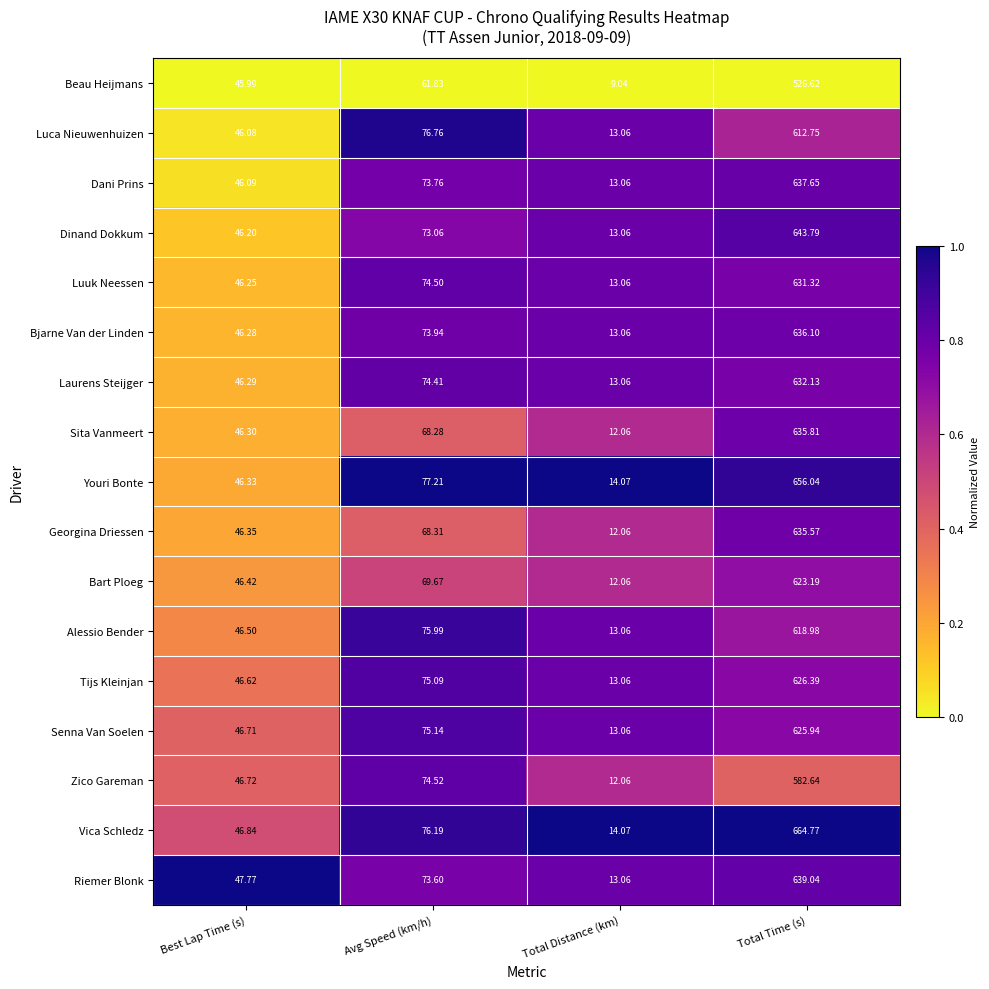

Where does the Dani Prins series first go above 73?

Avg Speed (km/h)